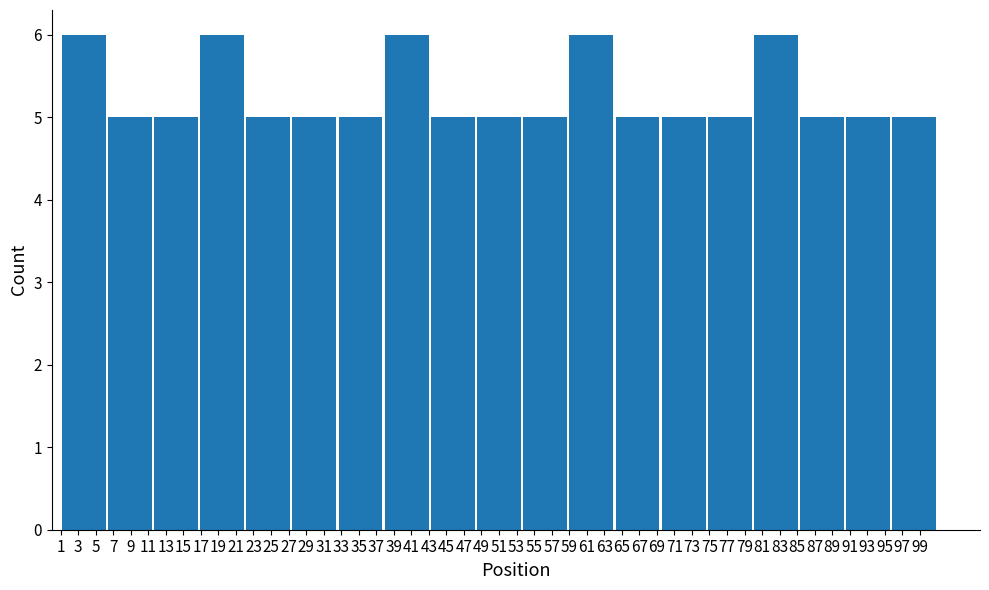

What is the height of the bar covering 6.2 to 11.6 on the x-axis? Neither the bar edges nor the heights are printed on the chart, so give them approximately, as read against the axes.

5